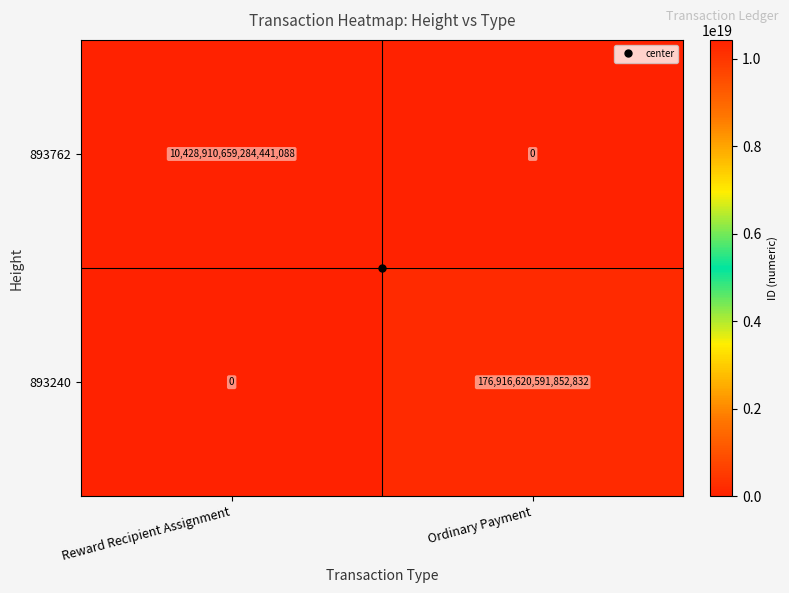

Which category has the lowest value in the 893762 series?

Ordinary Payment